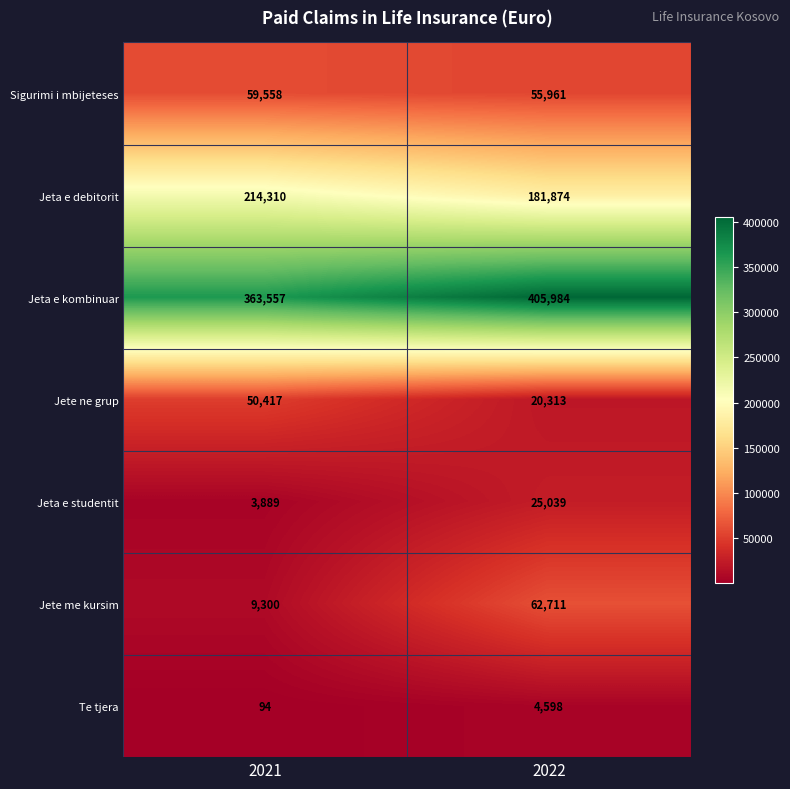

The value of Jeta e studentit at 2021 is 1367. True or false?

False